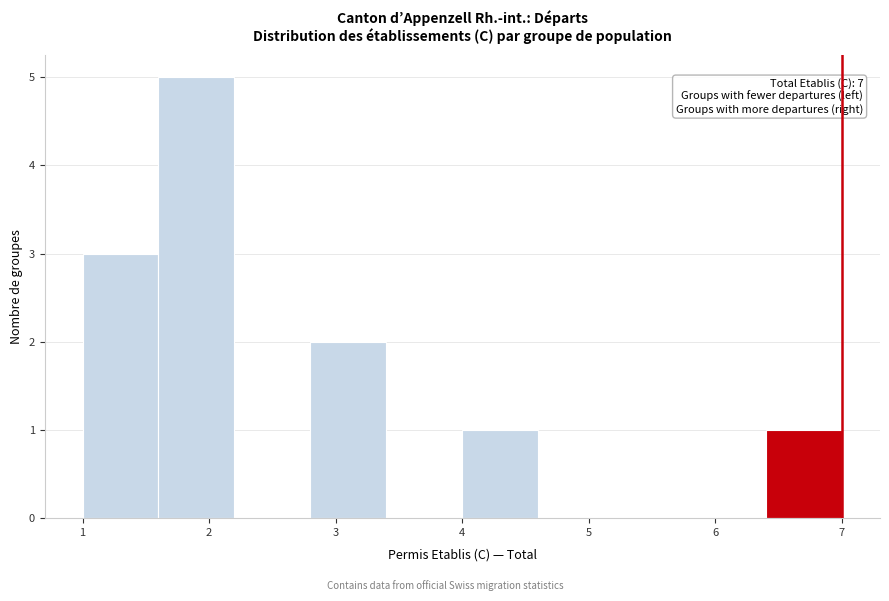

Over which range of the x-axis is the bar tallest?

1.6 to 2.2